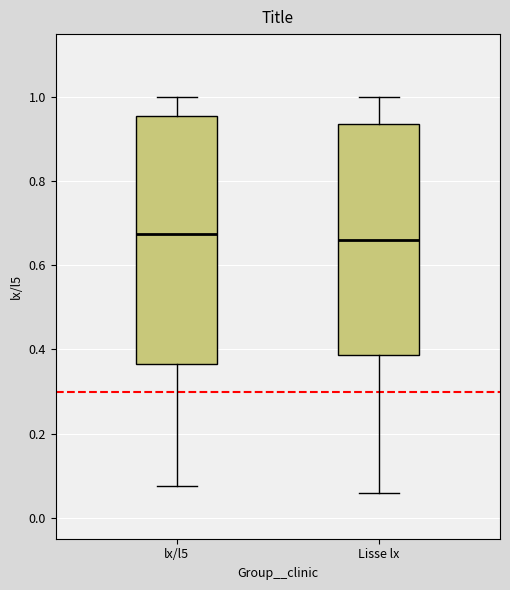

Reading left to right, transcribe this box plot: for each box, give where its median line is, the range the box spans, and where its two whiskers end, as read against the y-axis. The values are not printed on the chart, so give them approximately, as read against the axis.

lx/l5: median 0.68, box 0.36 to 0.96, whiskers 0.08 to 1.00
Lisse lx: median 0.66, box 0.38 to 0.94, whiskers 0.06 to 1.00